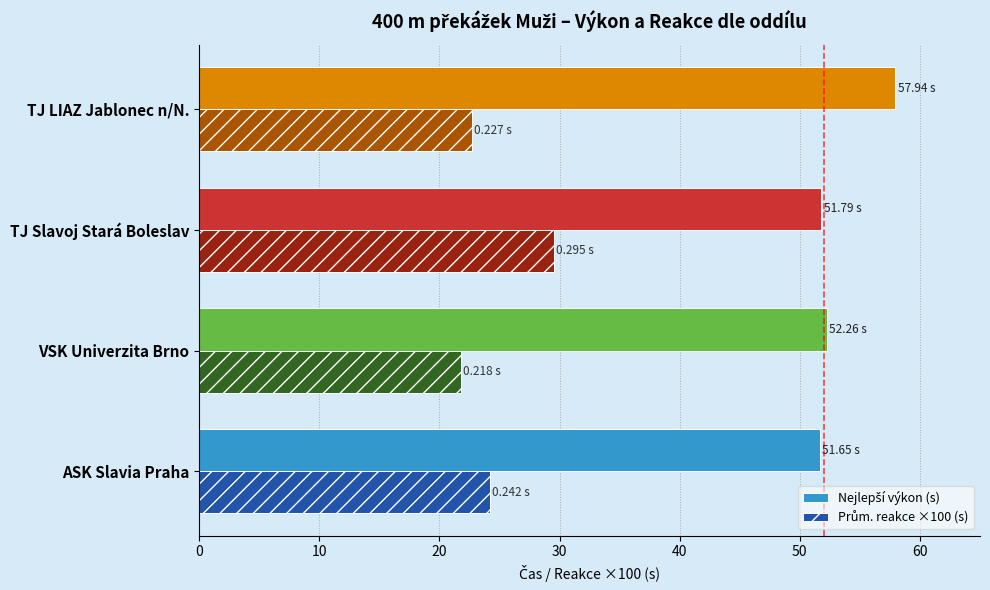

At which category does the chart reach its minimum across all series?

VSK Univerzita Brno